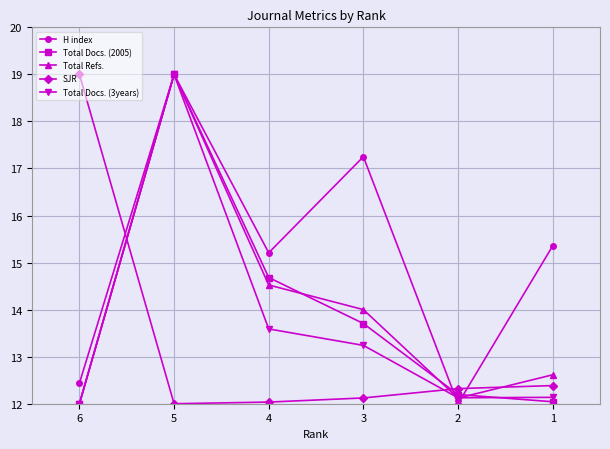

At which category is the sum across all series the highest?

5